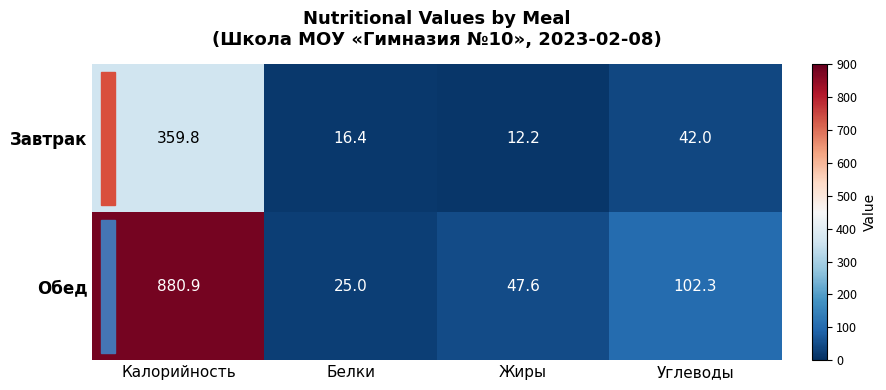

At how many categories does at least one series exceed 789?

1